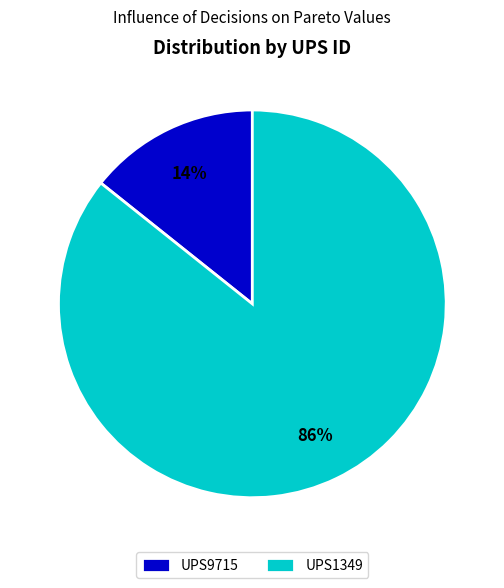

Do UPS9715 and UPS1349 together represent more than half of the pie?

Yes